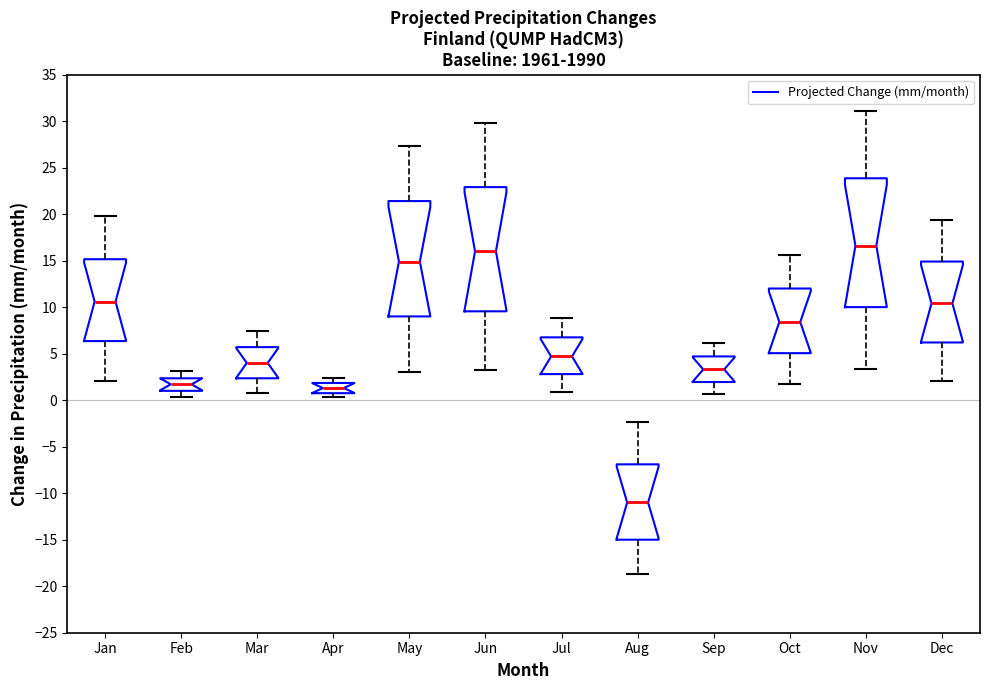

Reading left to right, read every box against the y-axis: the position of its median line, the range the box covers, and the ends of its whiskers. The values are not printed on the chart, so give them approximately, as read against the axis.

Jan: median 10.5, box 6.5 to 15.0, whiskers 2.0 to 20.0
Feb: median 1.5, box 1.0 to 2.5, whiskers 0.5 to 3.0
Mar: median 4.0, box 2.5 to 5.5, whiskers 1.0 to 7.5
Apr: median 1.5, box 1.0 to 2.0, whiskers 0.5 to 2.5
May: median 15.0, box 9.0 to 21.5, whiskers 3.0 to 27.5
Jun: median 16.0, box 9.5 to 23.0, whiskers 3.0 to 30.0
Jul: median 4.5, box 3.0 to 7.0, whiskers 1.0 to 9.0
Aug: median -11.0, box -15.0 to -7.0, whiskers -18.5 to -2.5
Sep: median 3.5, box 2.0 to 4.5, whiskers 0.5 to 6.0
Oct: median 8.5, box 5.0 to 12.0, whiskers 1.5 to 15.5
Nov: median 16.5, box 10.0 to 24.0, whiskers 3.5 to 31.0
Dec: median 10.5, box 6.0 to 15.0, whiskers 2.0 to 19.5